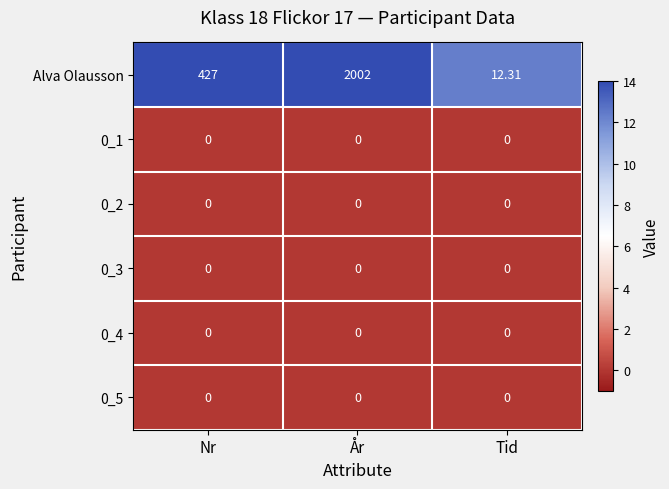

Which series has the largest range (max minus min)?

Alva Olausson